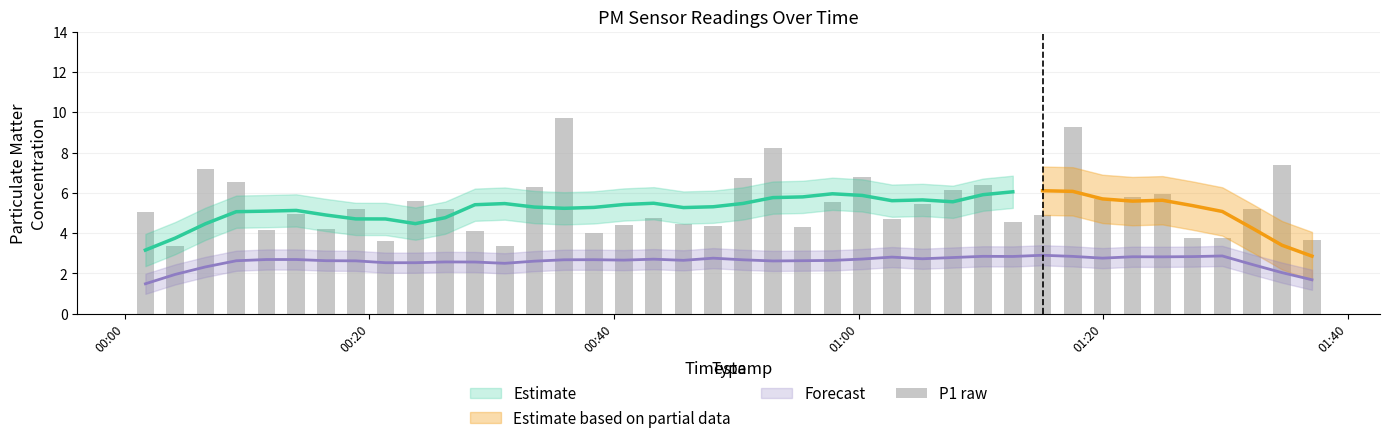

Does the chart contain any negative values?

No